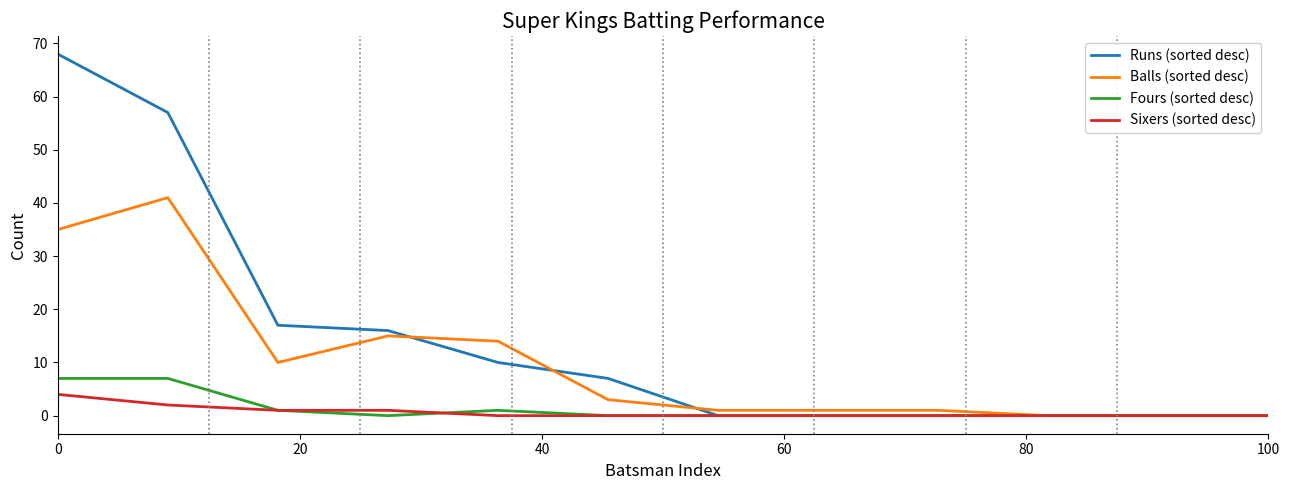

At how many categories does at least one series exceed 38?

2